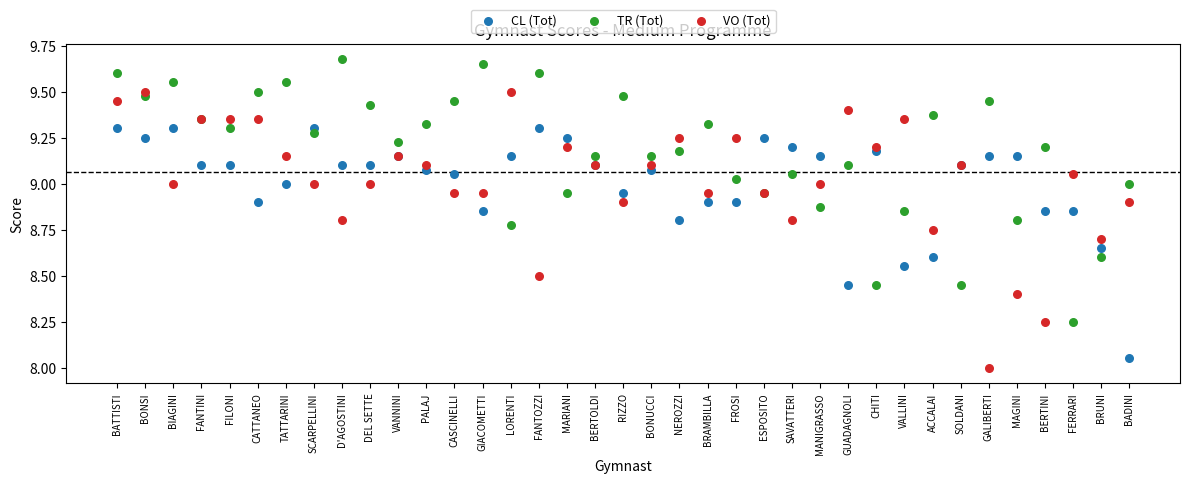

Which series reaches the maximum Y coordinate?

TR (Tot)